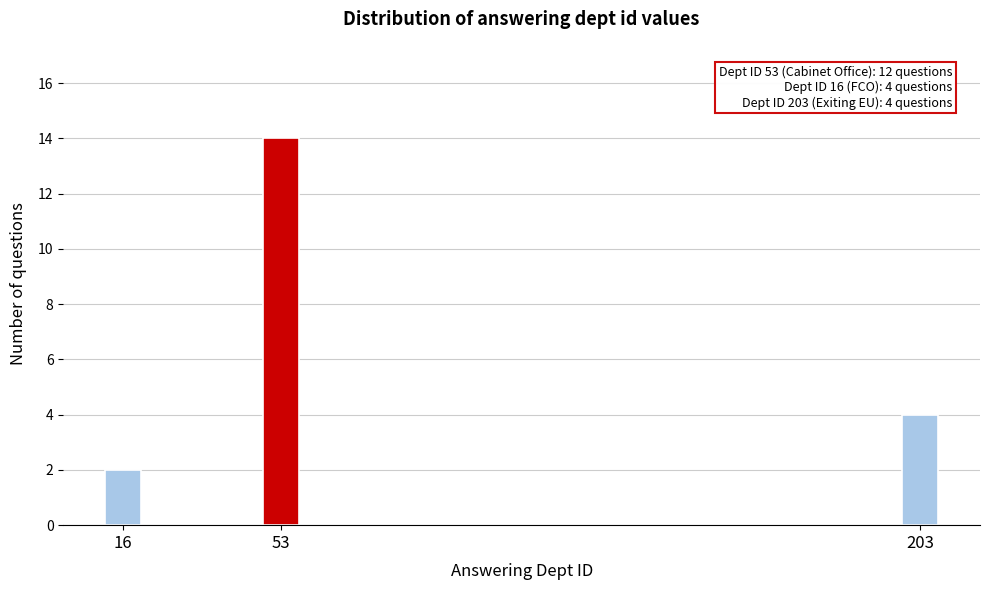

Reading left to right, list all the values displayed in this chart.

16=2	53=14	203=4